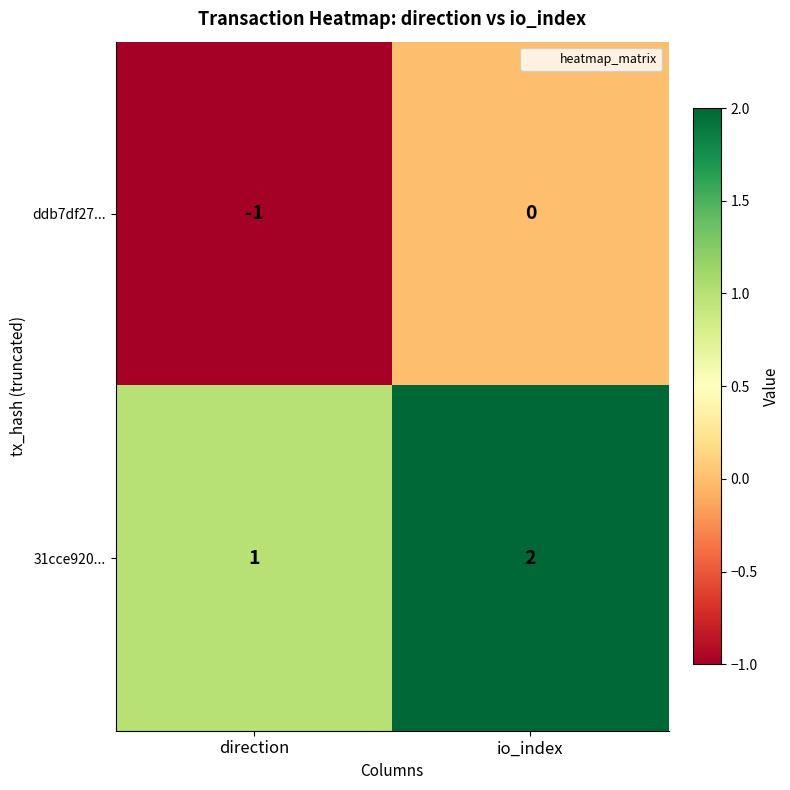

The 31cce920... series shows 2 at io_index. True or false?

True